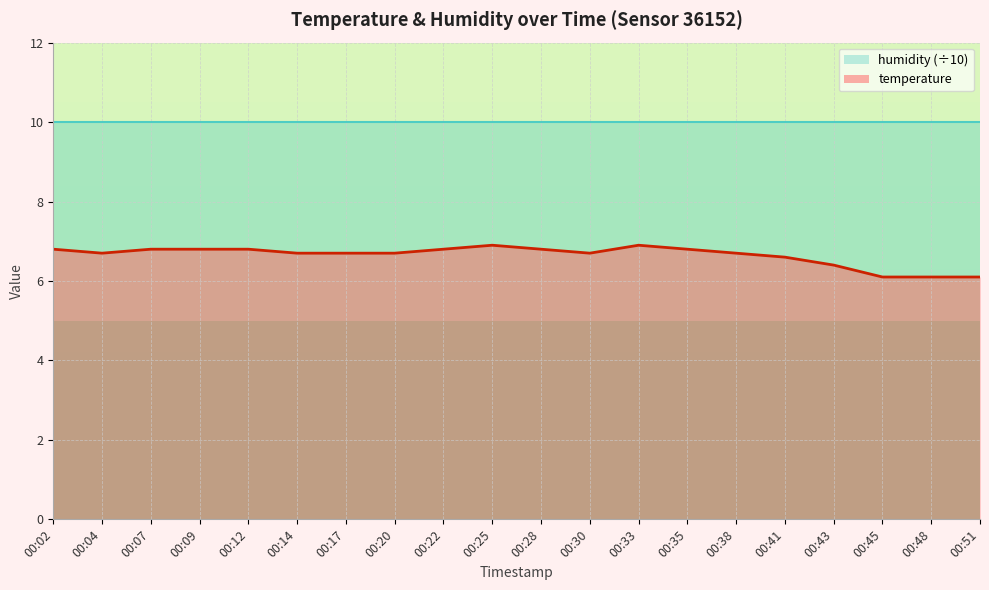

At which label is the value closest to 6?

00:45